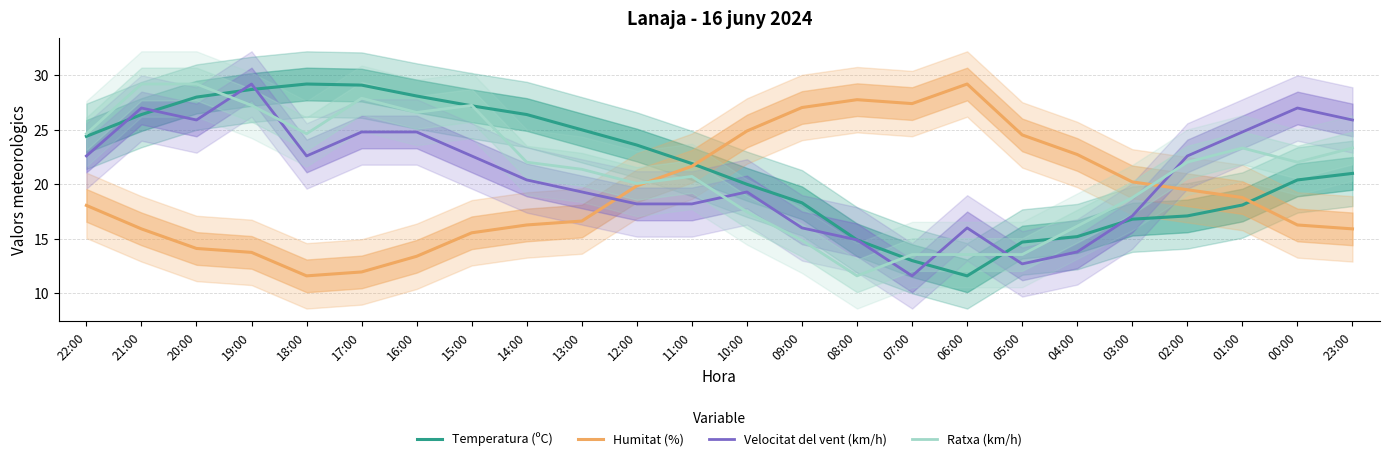

Does the chart have visible grid lines?

Yes